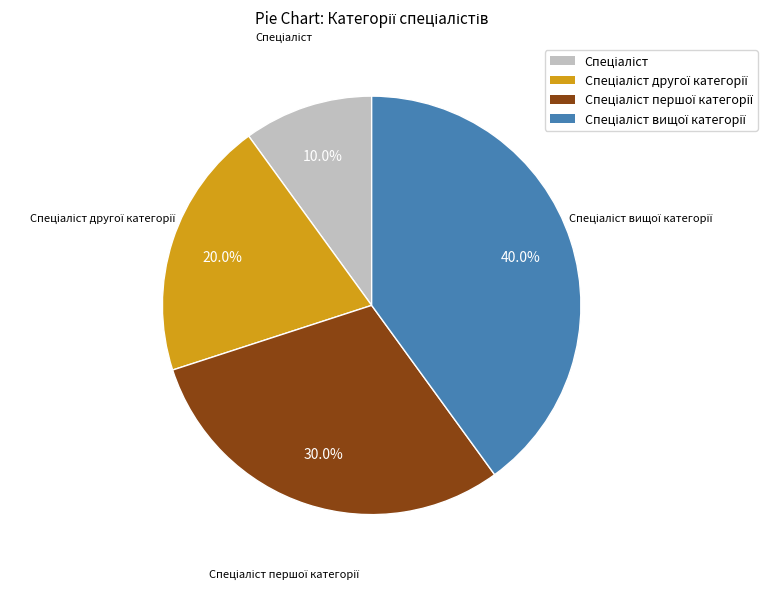

Is there a majority slice in this chart?

No